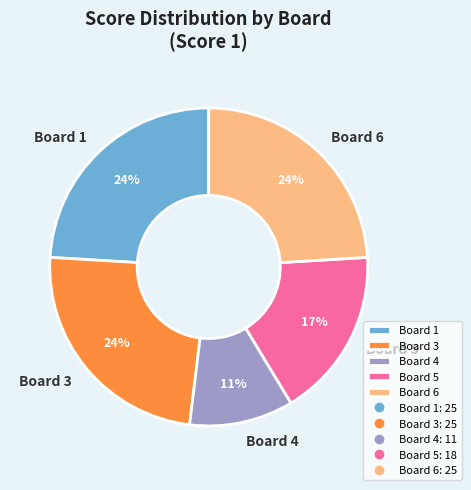

Is there a majority slice in this chart?

No